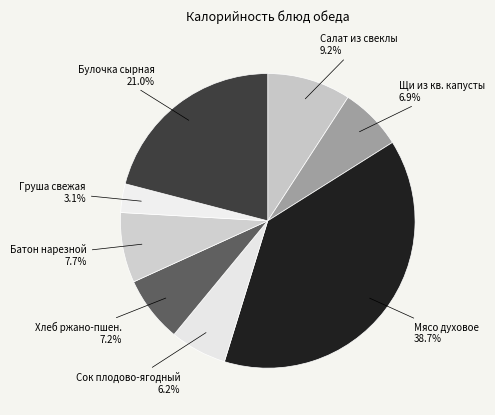

To the nearest percent, what portion does Булочка сырная represent?

21%